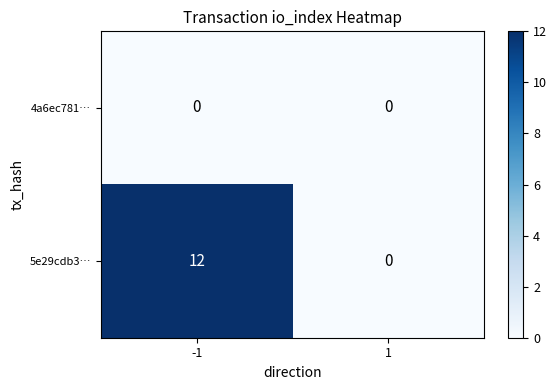

Is it true that 5e29cdb3… equals 18 at -1?

False